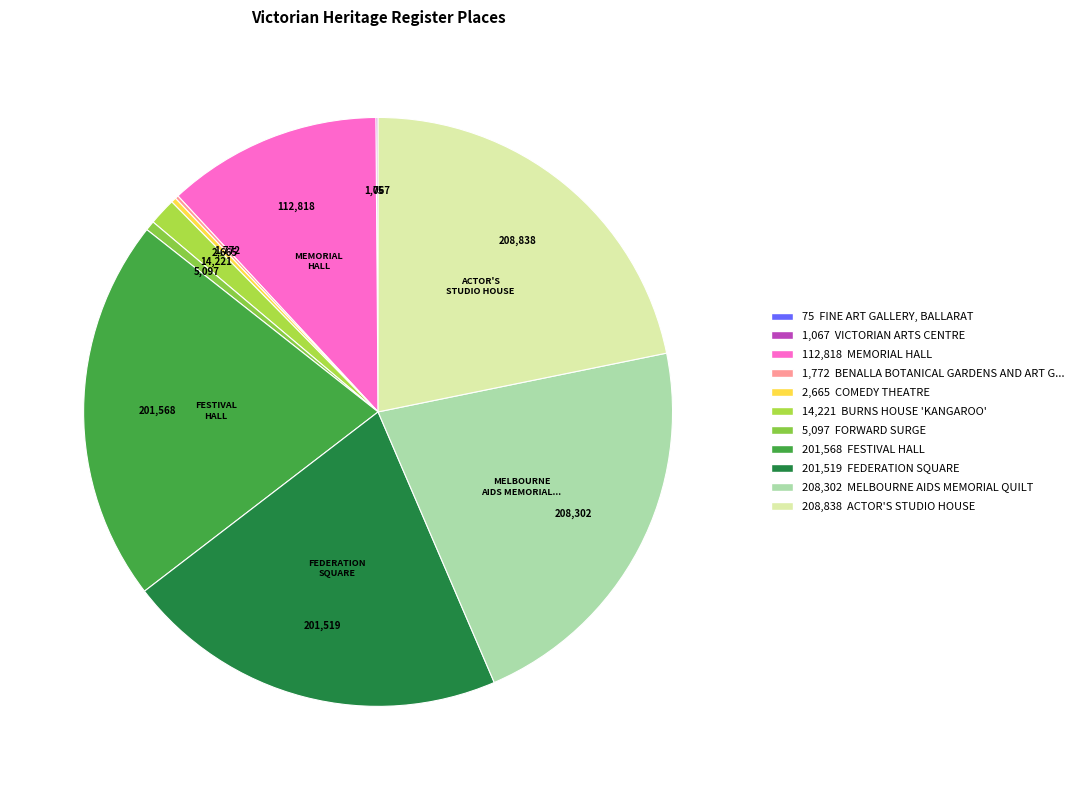

Which category has the smallest portion of the pie?

FINE ART GALLERY, BALLARAT